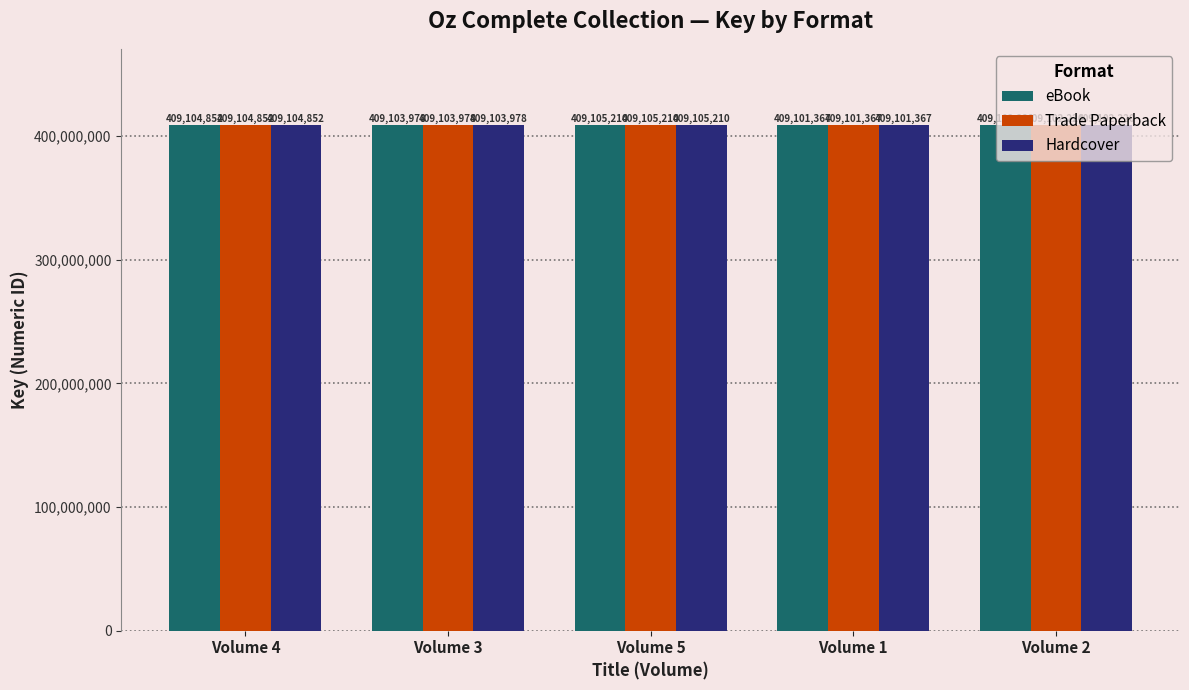

What is the lowest value of the Hardcover series?

409101367